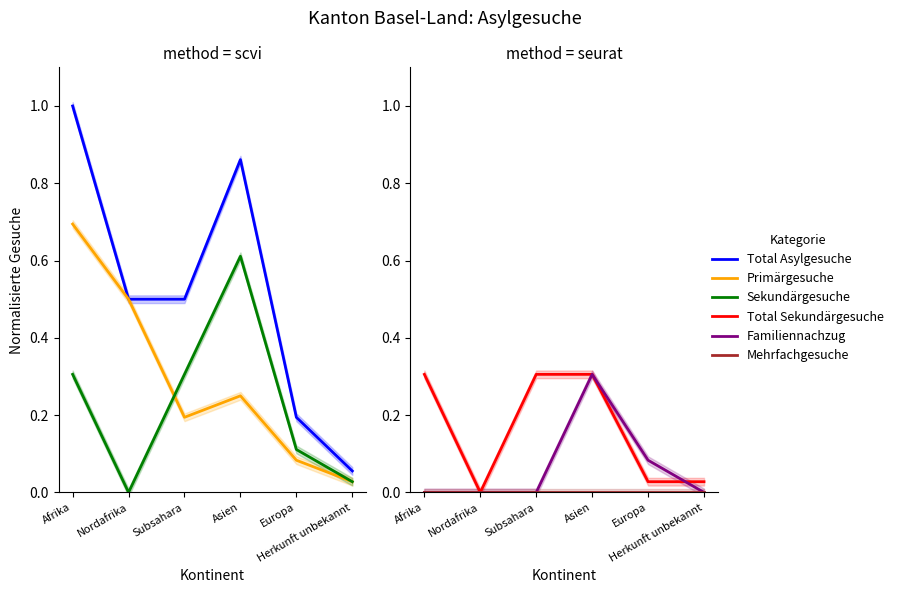

List the series in order of their peak value, lowest first.

Mehrfachgesuche, Total Sekundärgesuche, Familiennachzug, Sekundärgesuche, Primärgesuche, Total Asylgesuche